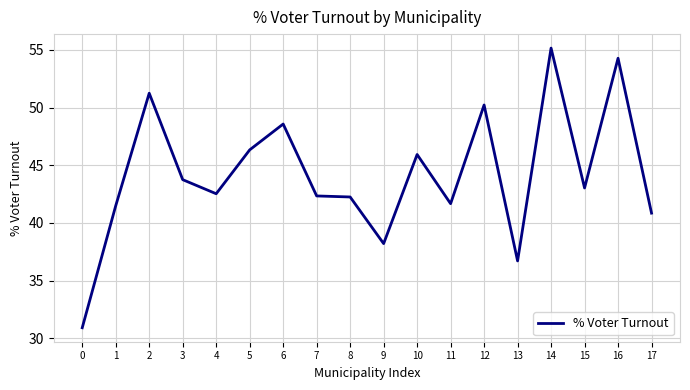

Between 0 and 1, which is larger?

1